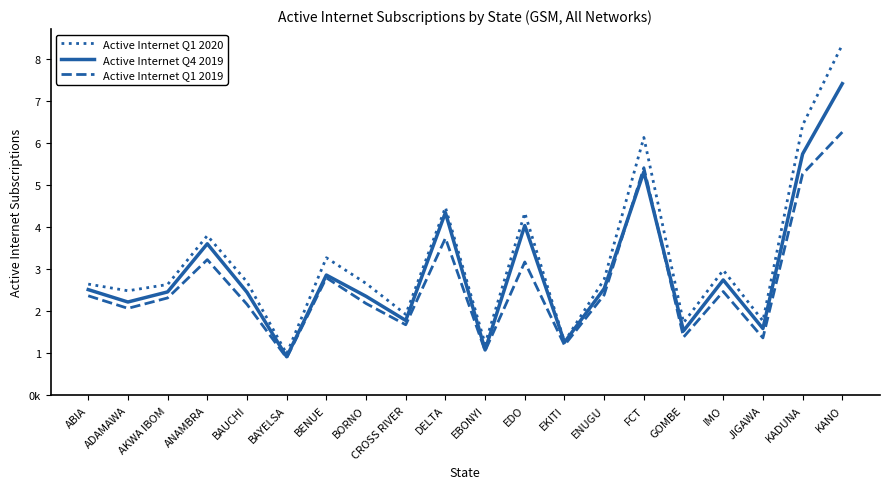

Reading left to right, list all the values displayed in this chart.

Active Internet Q1 2020: ABIA=2644229	ADAMAWA=2486040	AKWA IBOM=2634384	ANAMBRA=3797428	BAUCHI=2696131	BAYELSA=985893	BENUE=3270877	BORNO=2660573	CROSS RIVER=1924261	DELTA=4469557	EBONYI=1223103	EDO=4336005	EKITI=1273635	ENUGU=2756871	FCT=6131268	GOMBE=1726109	IMO=2977055	JIGAWA=1768940	KADUNA=6423089	KANO=8336296
Active Internet Q4 2019: ABIA=2513263	ADAMAWA=2218507	AKWA IBOM=2458968	ANAMBRA=3602920	BAUCHI=2451108	BAYELSA=916167	BENUE=2859311	BORNO=2354465	CROSS RIVER=1780373	DELTA=4344682	EBONYI=1078245	EDO=4037262	EKITI=1259653	ENUGU=2536467	FCT=5317386	GOMBE=1533695	IMO=2743088	JIGAWA=1587575	KADUNA=5738735	KANO=7410630
Active Internet Q1 2019: ABIA=2366406	ADAMAWA=2067601	AKWA IBOM=2315347	ANAMBRA=3225896	BAUCHI=2163889	BAYELSA=889358	BENUE=2794525	BORNO=2183301	CROSS RIVER=1677001	DELTA=3736704	EBONYI=1057703	EDO=3170683	EKITI=1191974	ENUGU=2388219	FCT=5412871	GOMBE=1383124	IMO=2467826	JIGAWA=1364812	KADUNA=5264056	KANO=6258725